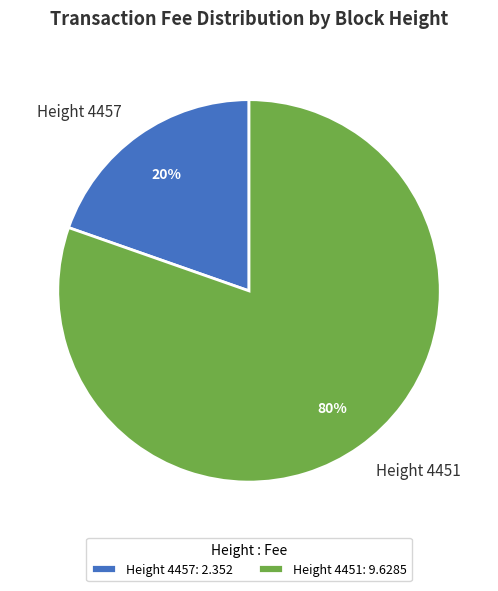

Does any single category account for the majority?

Yes